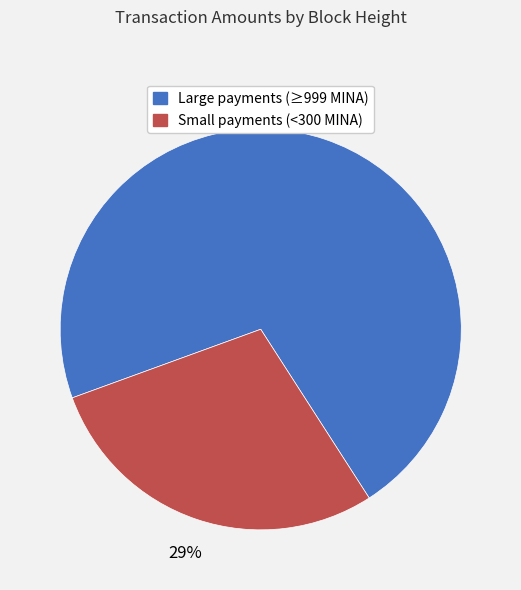

To the nearest percent, what is the average slice percentage?

50%